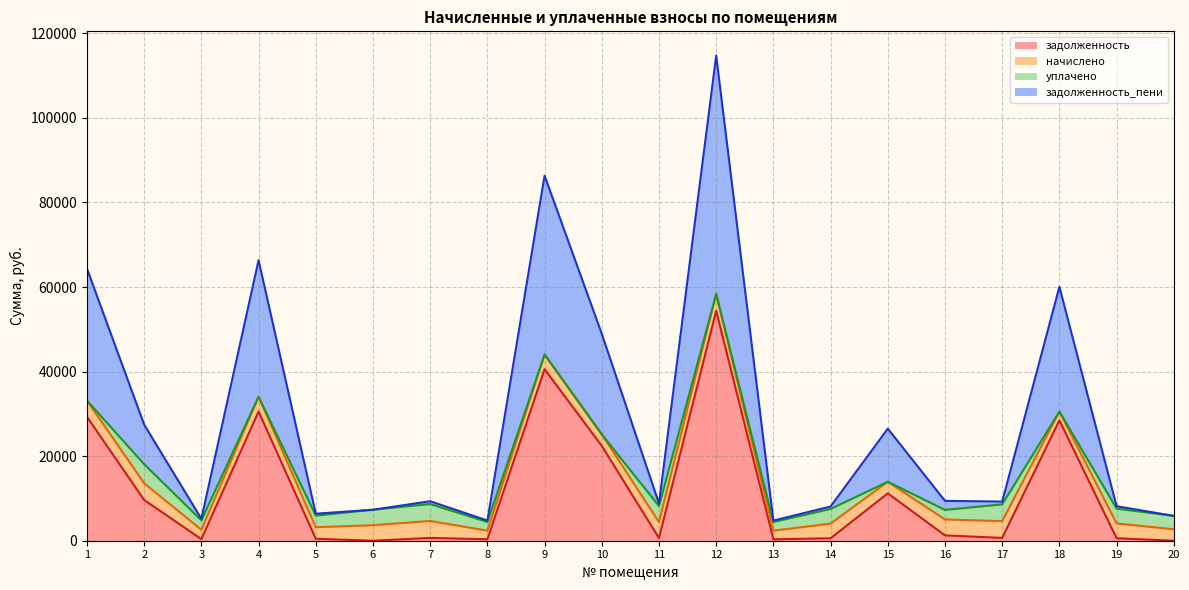

What is the value of the задолженность point at the 4th from the left?

30549.0